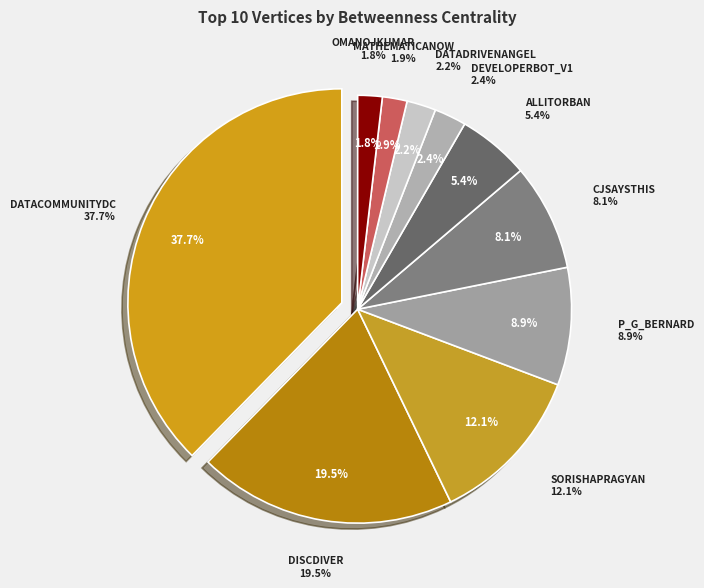

How many slices are in this pie chart?

10